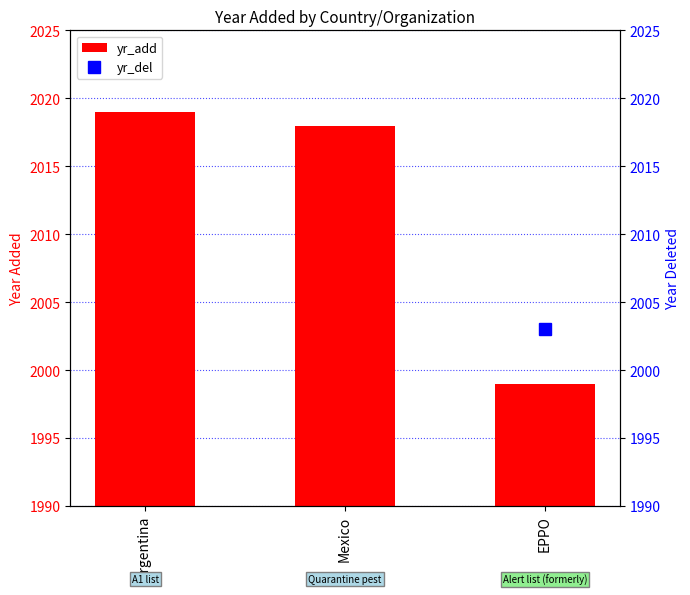

What is the label of the 3rd bar from the right?

Argentina